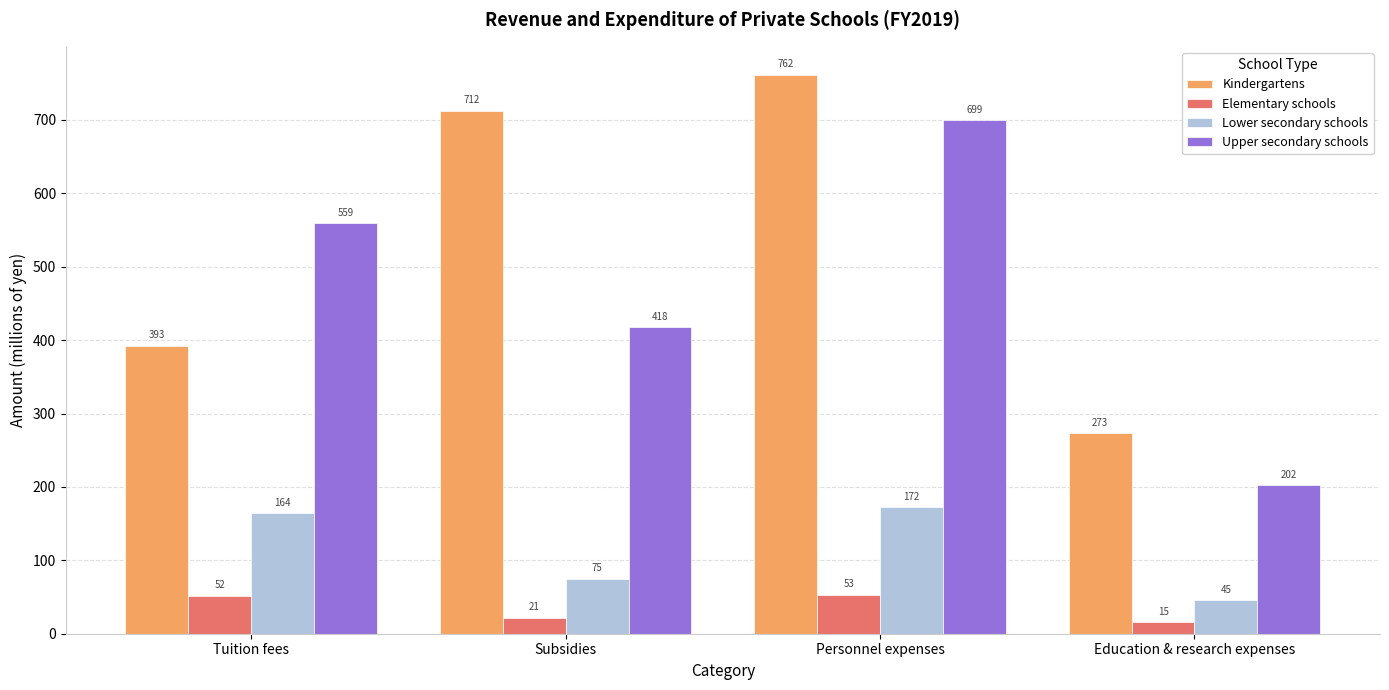

Which series has the largest total across all categories?

Kindergartens